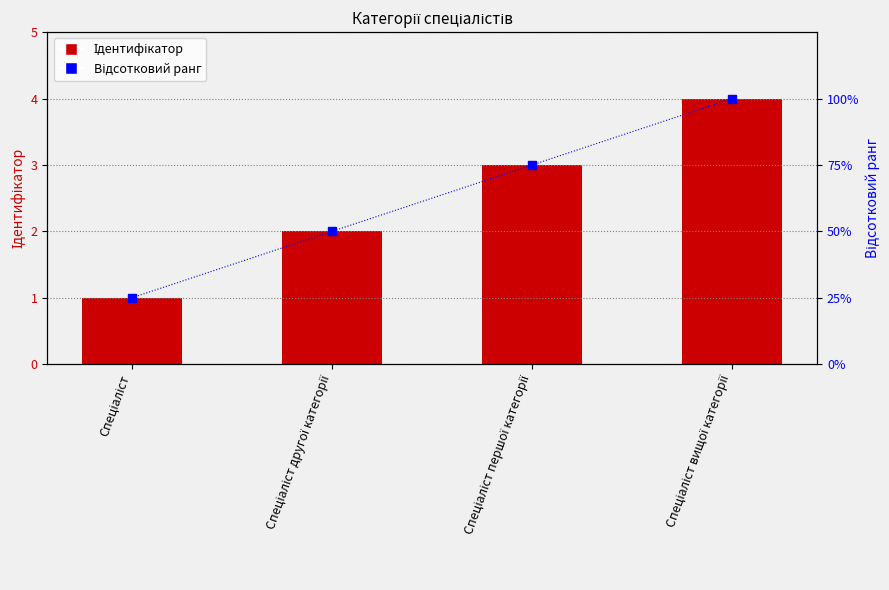

How many Відсотковий ранг values are between 50 and 100?

3